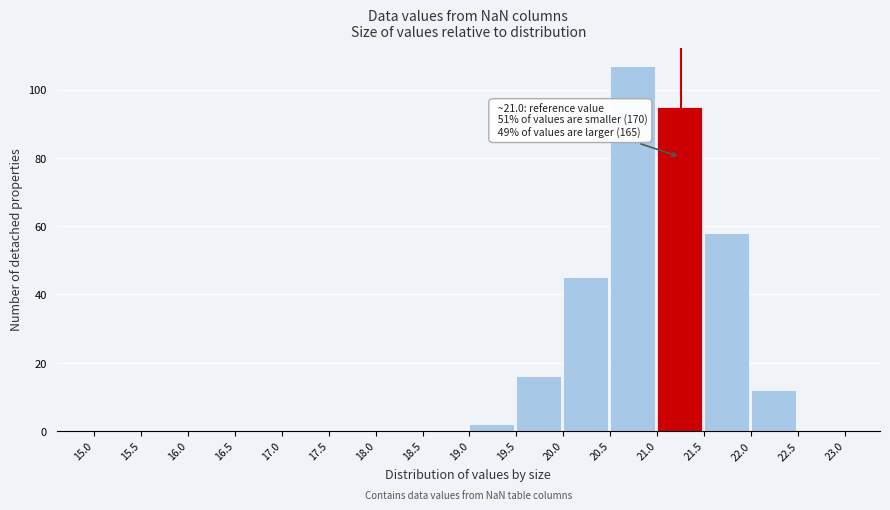

Which range on the x-axis has the tallest bar?

20.5 to 21.0